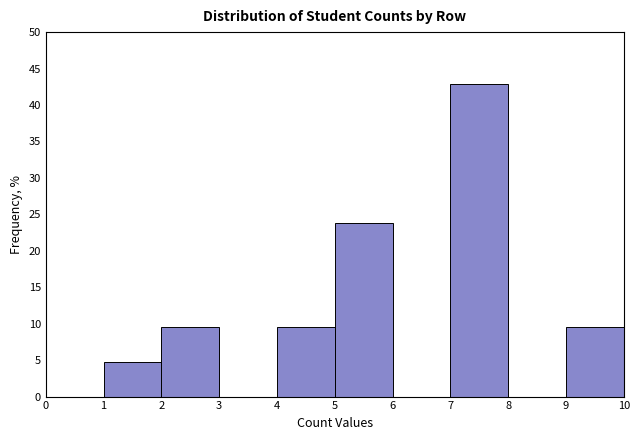

Reading left to right, list every bar in this chart as the range it spans on the x-axis followed by its height. The values are not printed on the chart, so give them approximately, as read against the axis.

0 to 1: 0
1 to 2: 5.0
2 to 3: 9.5
3 to 4: 0
4 to 5: 9.5
5 to 6: 24.0
6 to 7: 0
7 to 8: 43.0
8 to 9: 0
9 to 10: 9.5